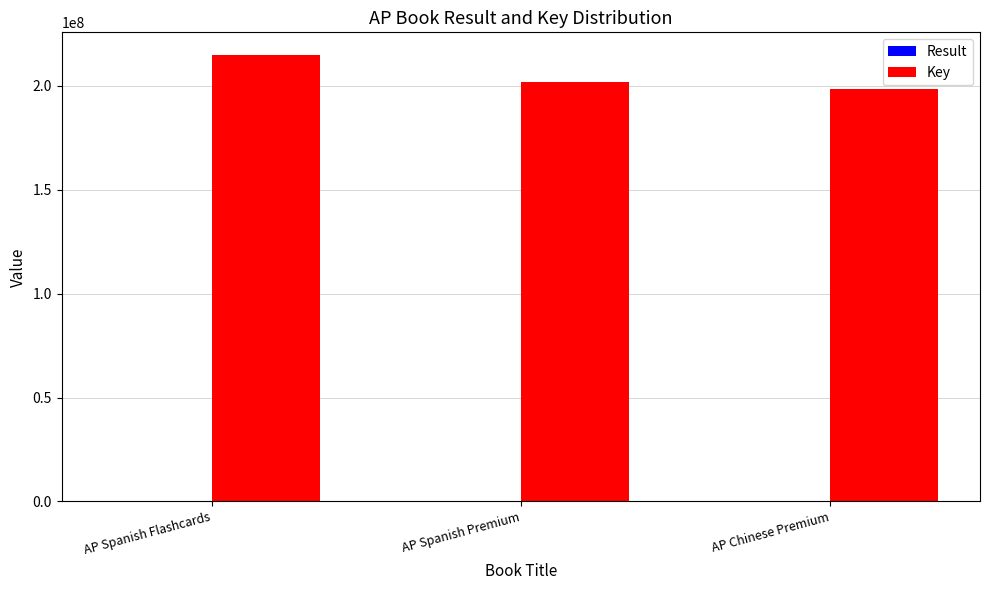

The Key series shows 326429919 at AP Chinese Premium. True or false?

False